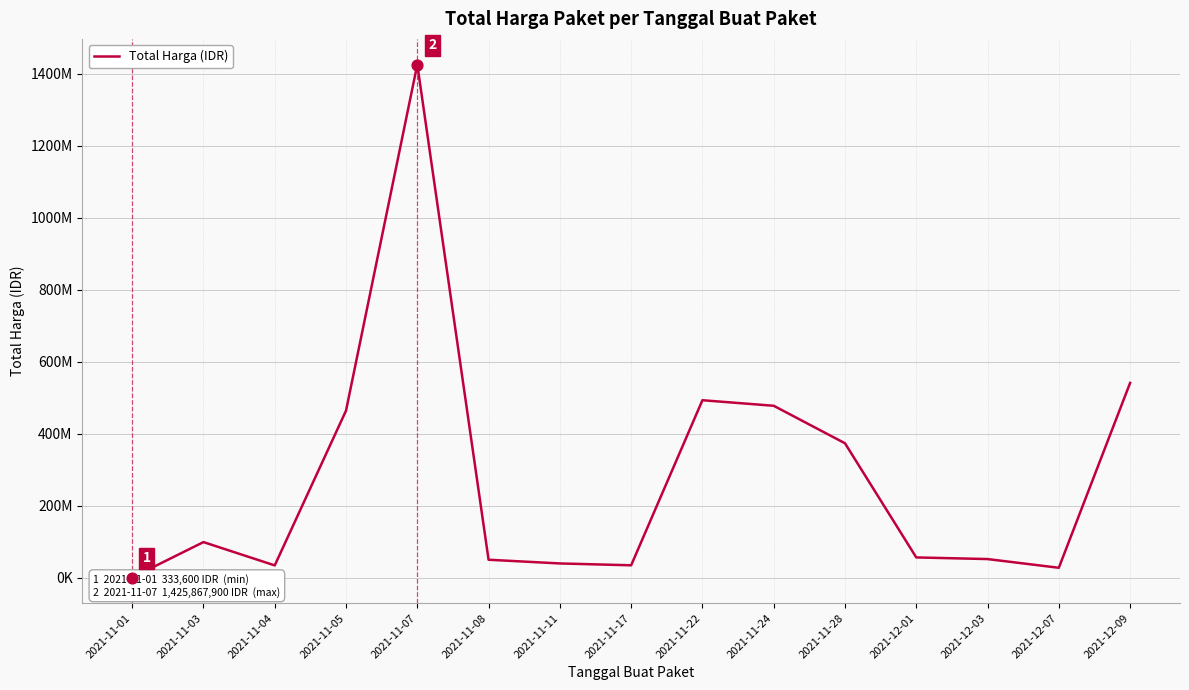

What is the change in value from 2021-11-03 to 2021-11-28?

+274631430